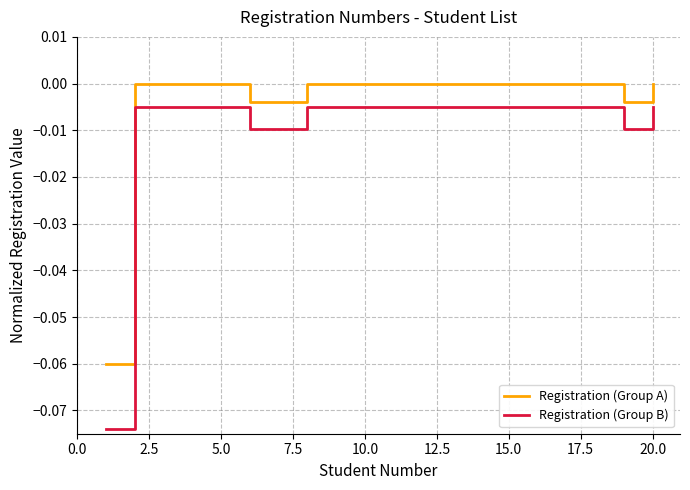

List the series in order of their peak value, lowest first.

Registration (Group B), Registration (Group A)